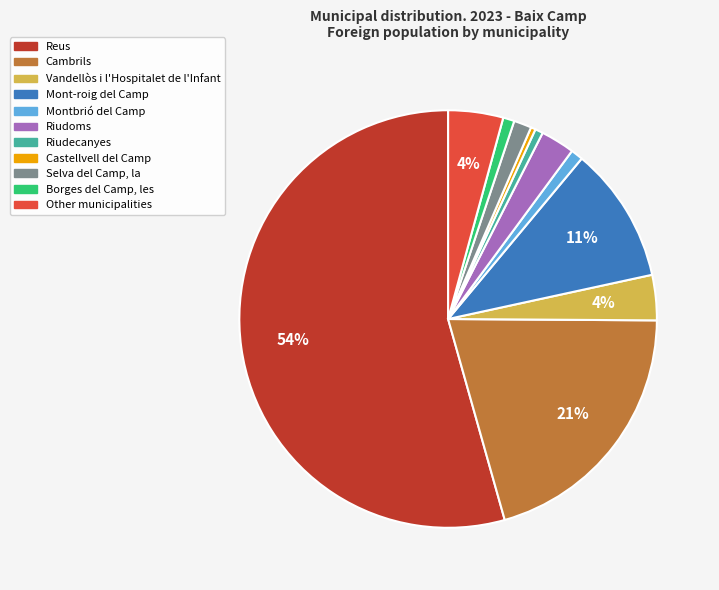

Is the sum of Mont-roig del Camp and Cambrils greater than half?

No